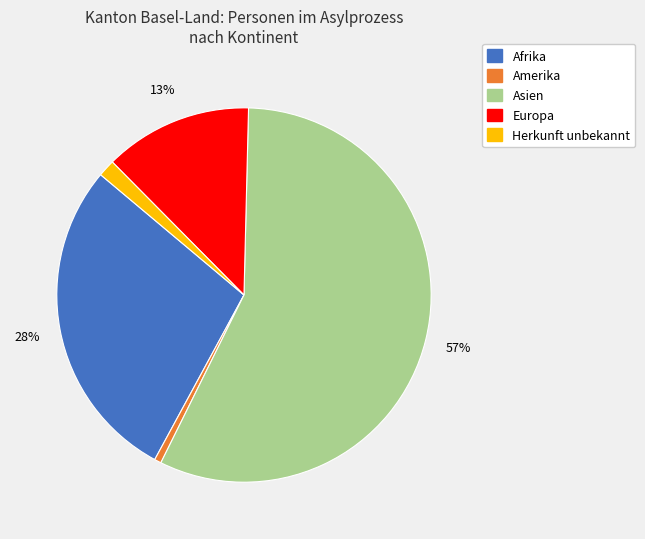

What percentage is the Europa slice, to the nearest percent?

13%